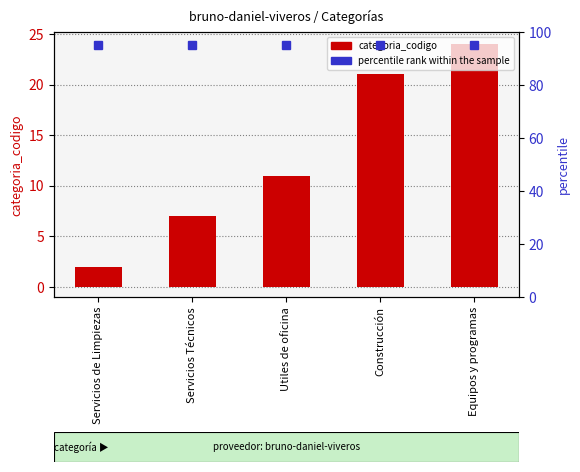

List the labels in order of value, smallest first.

Servicios de Limpiezas, Servicios Técnicos, Utiles de oficina, Construcción, Equipos y programas